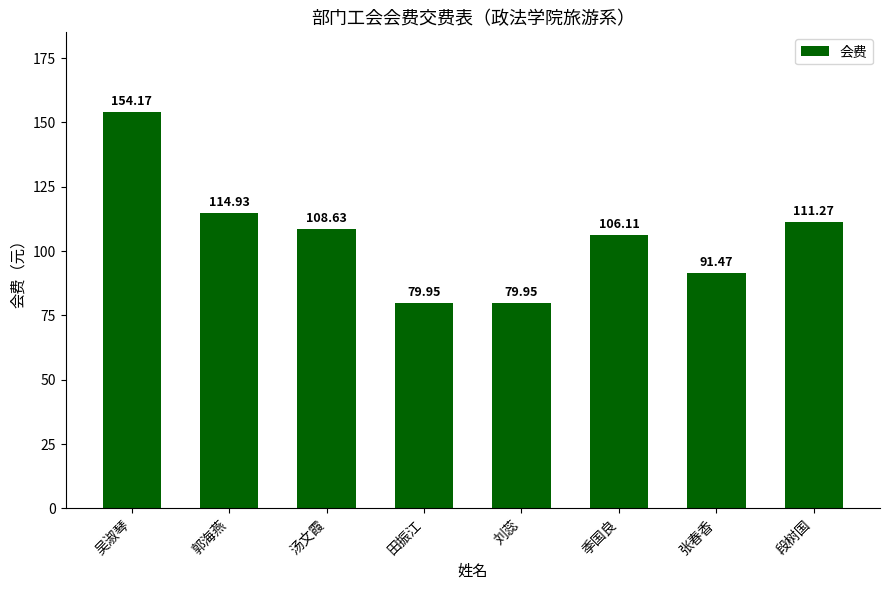

What is the sum of all values?

846.5